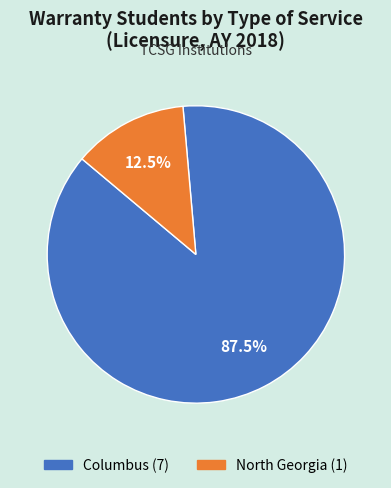

Combined, do Columbus and North Georgia account for over 50%?

Yes